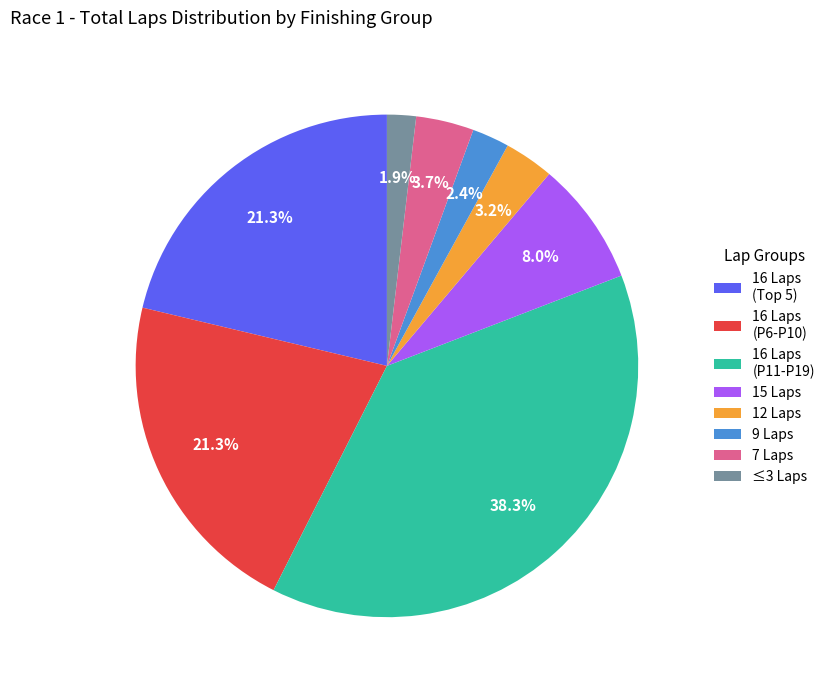

Is there a majority slice in this chart?

No